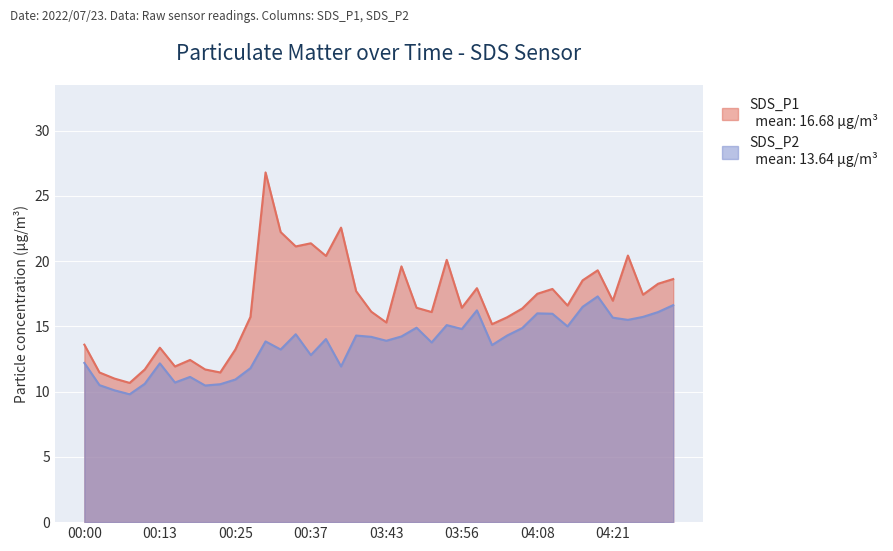

How many lines are shown in the chart?

2